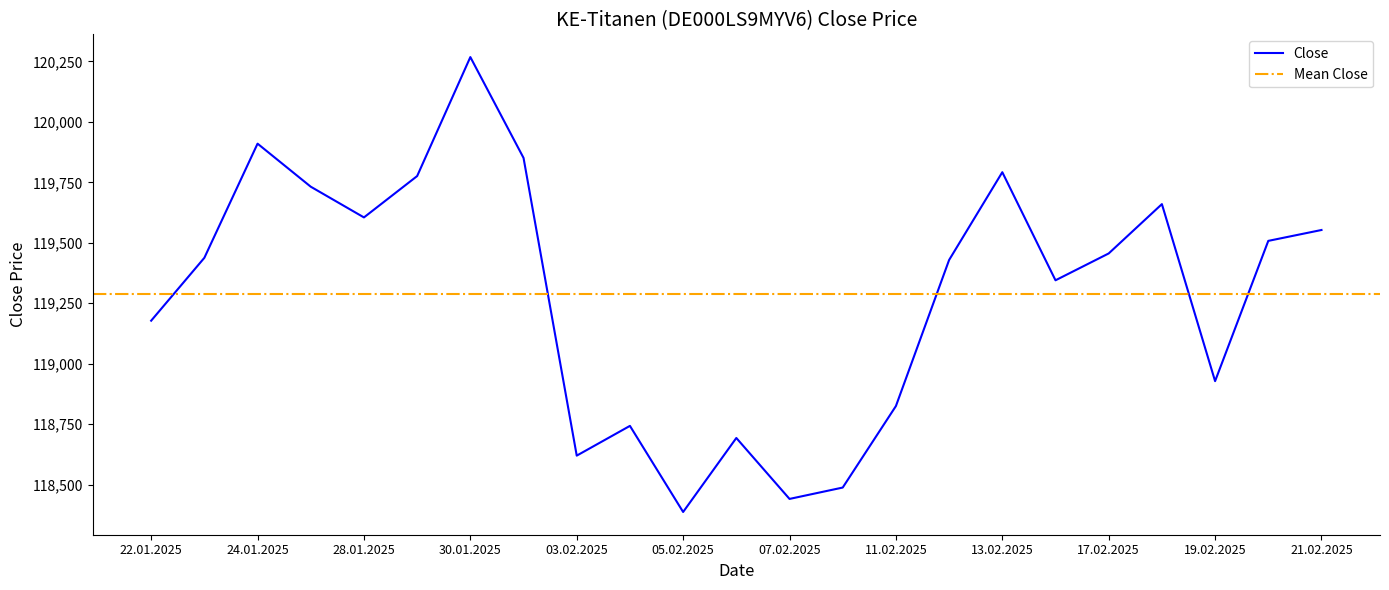

True or false: the data shows 119456 at 17.02.2025.

True